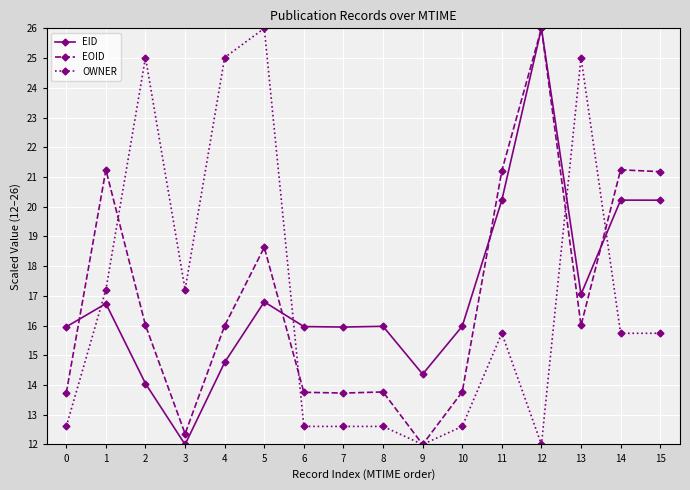

What is the minimum value shown in the chart?

12.0